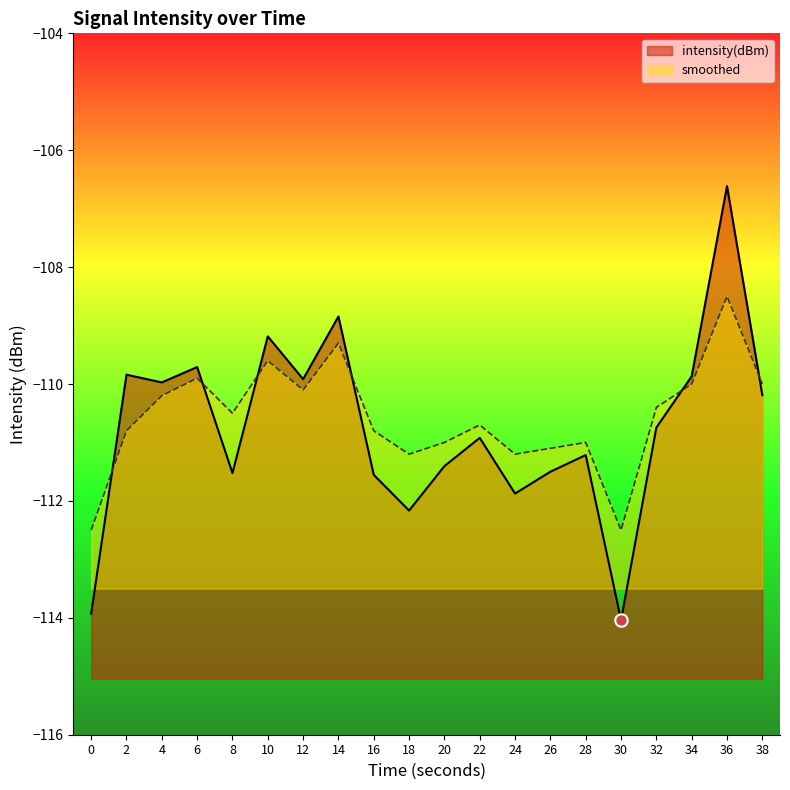

Which series contains the highest Y value?

intensity(dBm)